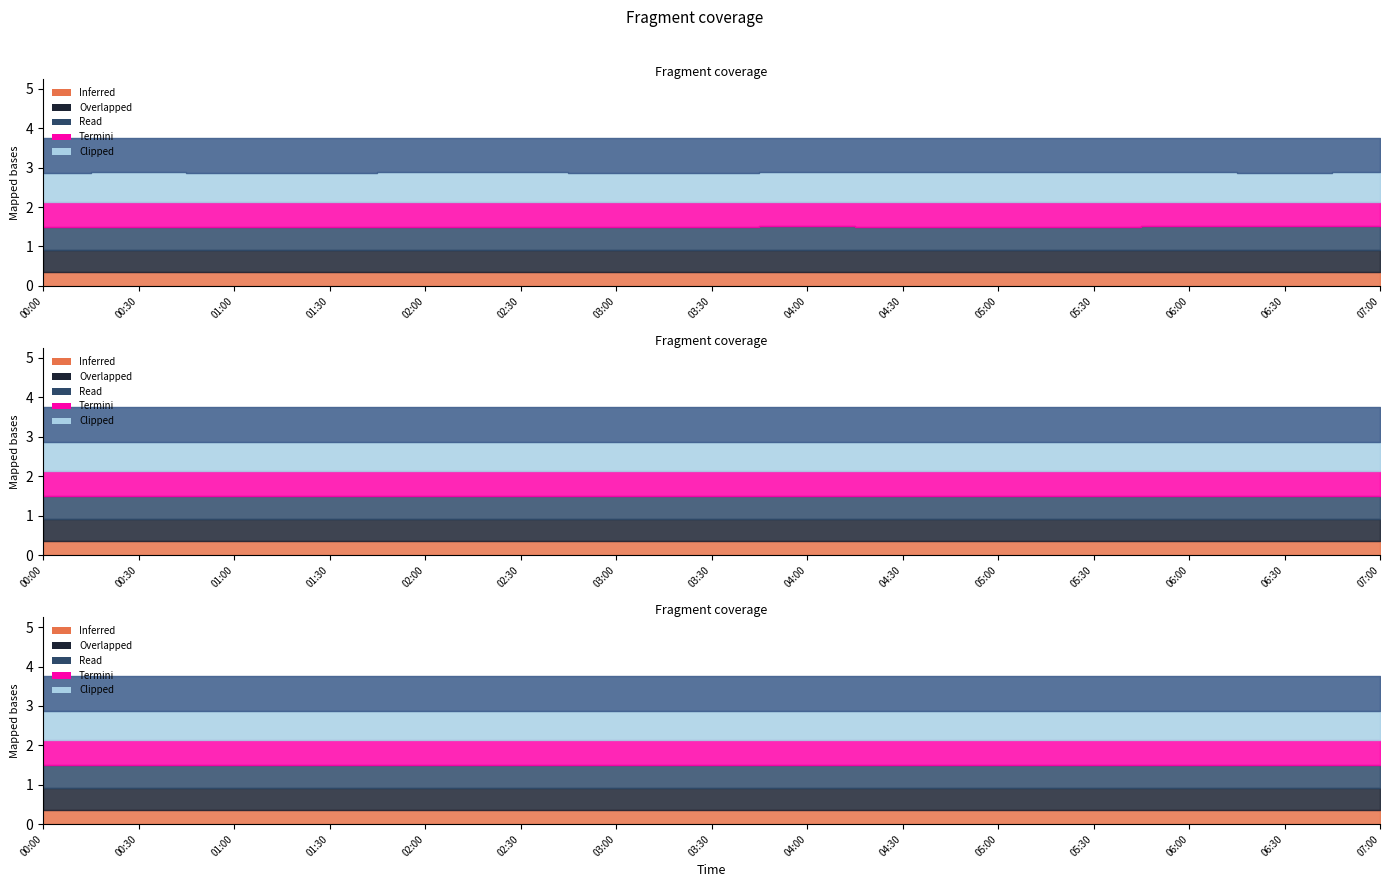

Reading left to right, list all the values displayed in this chart.

MP-6: 00:00=0.4	00:30=0.4	01:00=0.4	01:30=0.4	02:00=0.4	02:30=0.4	03:00=0.4	03:30=0.4	04:00=0.4	04:30=0.4	05:00=0.4	05:30=0.4	06:00=0.4	06:30=0.4	07:00=0.4
MP-3: 00:00=0.6	00:30=0.6	01:00=0.6	01:30=0.6	02:00=0.6	02:30=0.6	03:00=0.6	03:30=0.6	04:00=0.6	04:30=0.6	05:00=0.6	05:30=0.6	06:00=0.6	06:30=0.6	07:00=0.6
MP-1: 00:00=0.6	00:30=0.6	01:00=0.6	01:30=0.6	02:00=0.6	02:30=0.6	03:00=0.6	03:30=0.6	04:00=0.6	04:30=0.6	05:00=0.6	05:30=0.6	06:00=0.6	06:30=0.6	07:00=0.6
MP-7: 00:00=0.6	00:30=0.6	01:00=0.6	01:30=0.6	02:00=0.6	02:30=0.6	03:00=0.6	03:30=0.6	04:00=0.6	04:30=0.6	05:00=0.6	05:30=0.6	06:00=0.6	06:30=0.6	07:00=0.6
MP-5: 00:00=0.7	00:30=0.8	01:00=0.7	01:30=0.7	02:00=0.7	02:30=0.7	03:00=0.7	03:30=0.7	04:00=0.7	04:30=0.8	05:00=0.8	05:30=0.7	06:00=0.7	06:30=0.7	07:00=0.7
MP-2: 00:00=0.9	00:30=0.9	01:00=0.9	01:30=0.9	02:00=0.9	02:30=0.9	03:00=0.9	03:30=0.9	04:00=0.9	04:30=0.9	05:00=0.9	05:30=0.9	06:00=0.9	06:30=0.9	07:00=0.9